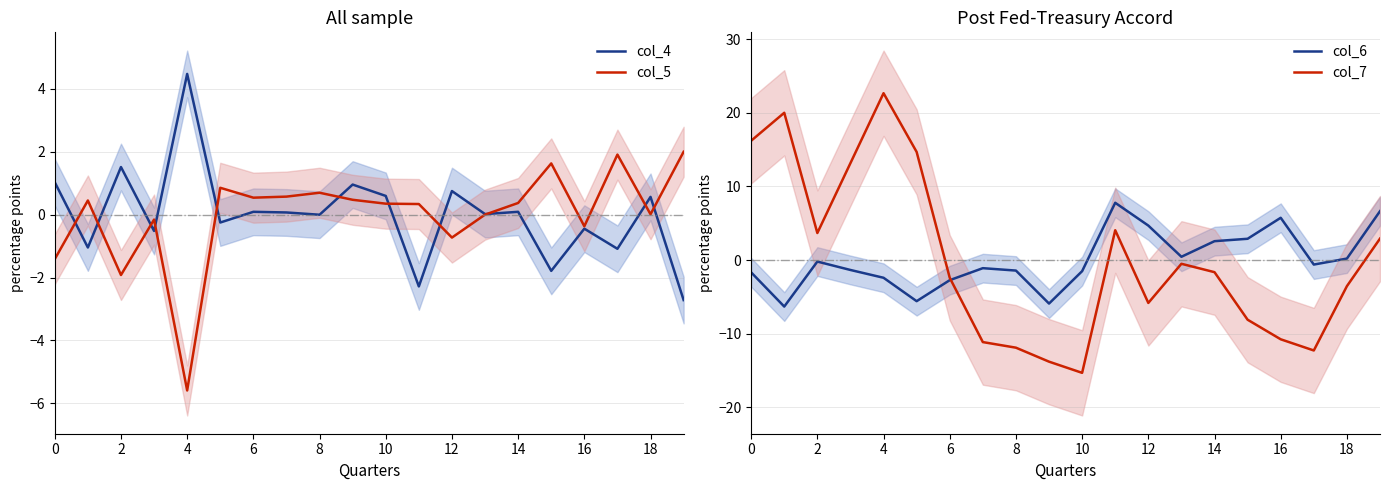

What is the approximate value of col_4 at 18?

0.6